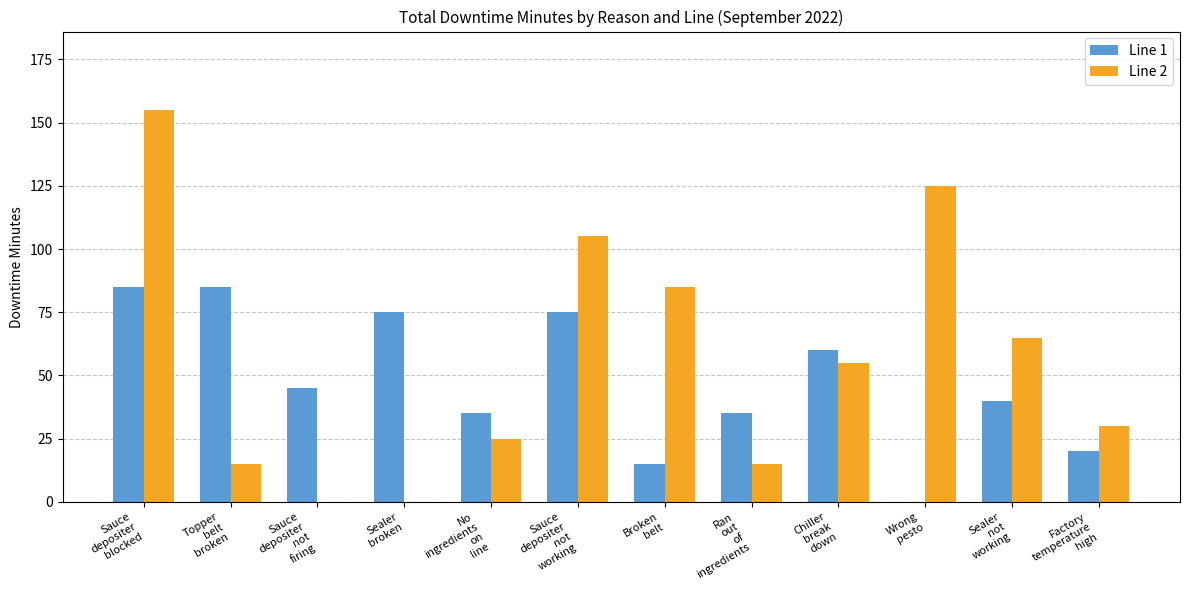

How many distinct data groups are displayed?

2